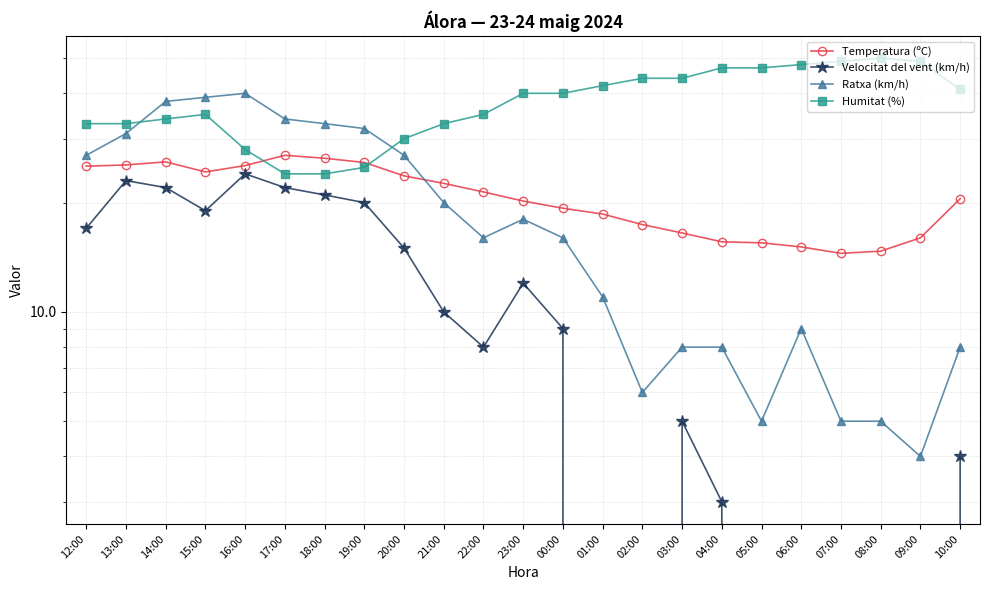

Reading left to right, what are all the values shown in this chart?

Temperatura (ºC): 12:00=25.2	13:00=25.4	14:00=25.9	15:00=24.3	16:00=25.3	17:00=27.0	18:00=26.5	19:00=25.8	20:00=23.7	21:00=22.6	22:00=21.4	23:00=20.2	00:00=19.3	01:00=18.6	02:00=17.4	03:00=16.5	04:00=15.6	05:00=15.5	06:00=15.1	07:00=14.5	08:00=14.7	09:00=16.0	10:00=20.5
Velocitat del vent (km/h): 12:00=17.0	13:00=23.0	14:00=22.0	15:00=19.0	16:00=24.0	17:00=22.0	18:00=21.0	19:00=20.0	20:00=15.0	21:00=10.0	22:00=8.0	23:00=12.0	00:00=9.0	01:00=0.0	02:00=0.0	03:00=5.0	04:00=3.0	05:00=0.0	06:00=0.0	07:00=0.0	08:00=0.0	09:00=0.0	10:00=4.0
Ratxa (km/h): 12:00=27.0	13:00=31.0	14:00=38.0	15:00=39.0	16:00=40.0	17:00=34.0	18:00=33.0	19:00=32.0	20:00=27.0	21:00=20.0	22:00=16.0	23:00=18.0	00:00=16.0	01:00=11.0	02:00=6.0	03:00=8.0	04:00=8.0	05:00=5.0	06:00=9.0	07:00=5.0	08:00=5.0	09:00=4.0	10:00=8.0
Humitat (%): 12:00=33.0	13:00=33.0	14:00=34.0	15:00=35.0	16:00=28.0	17:00=24.0	18:00=24.0	19:00=25.0	20:00=30.0	21:00=33.0	22:00=35.0	23:00=40.0	00:00=40.0	01:00=42.0	02:00=44.0	03:00=44.0	04:00=47.0	05:00=47.0	06:00=48.0	07:00=49.0	08:00=50.0	09:00=49.0	10:00=41.0